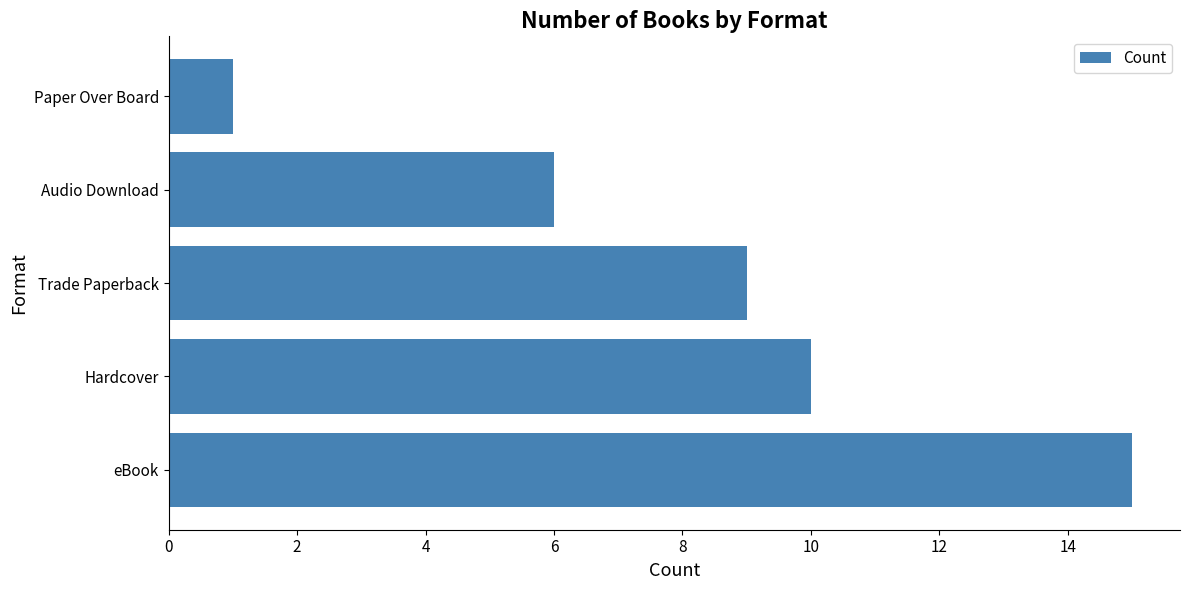

The chart shows a value of 9 at Audio Download. True or false?

False